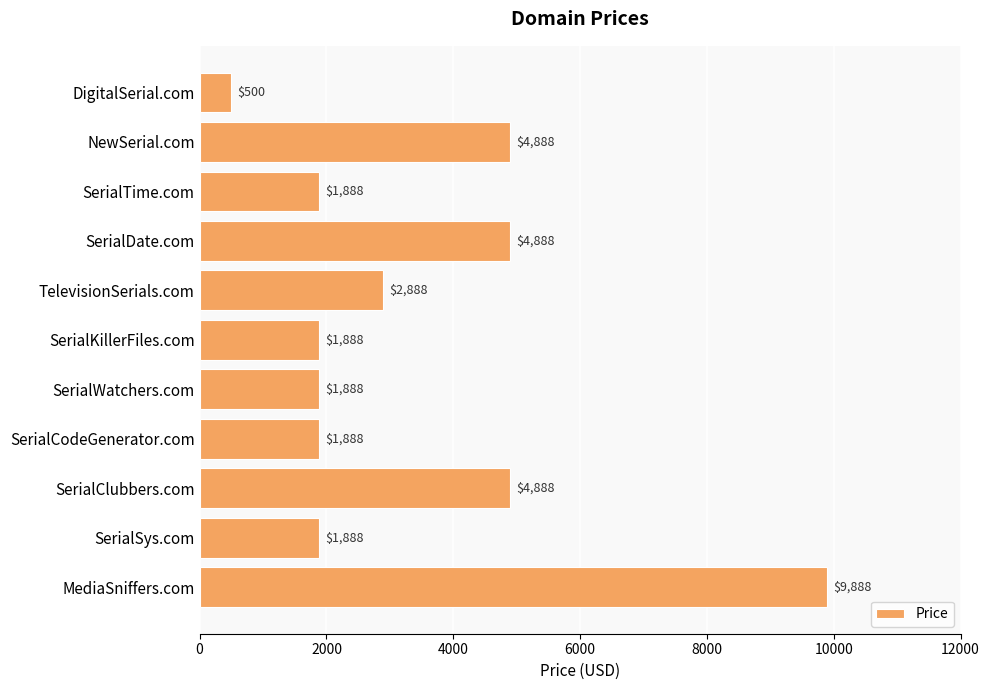

What is the change in value from DigitalSerial.com to MediaSniffers.com?

+9388